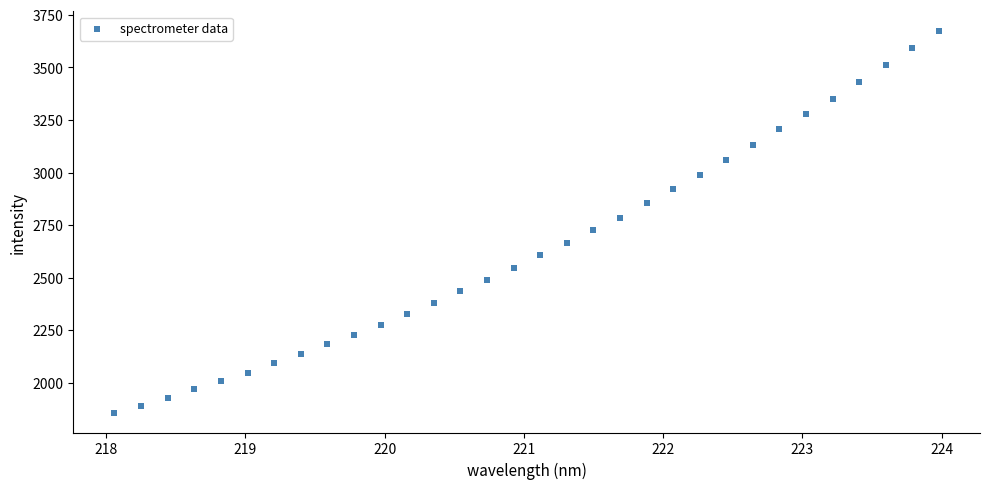

What is the range of Y values (max minus min)?

1820.0